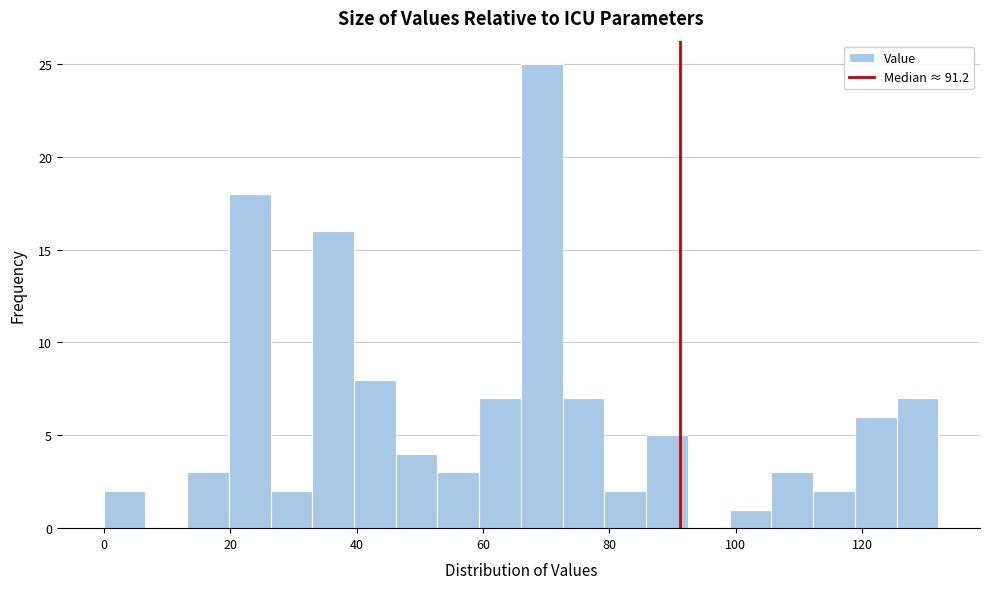

Around what value on the x-axis is the tallest bar? Give the approximate position of its centre, as read against the axis.

70